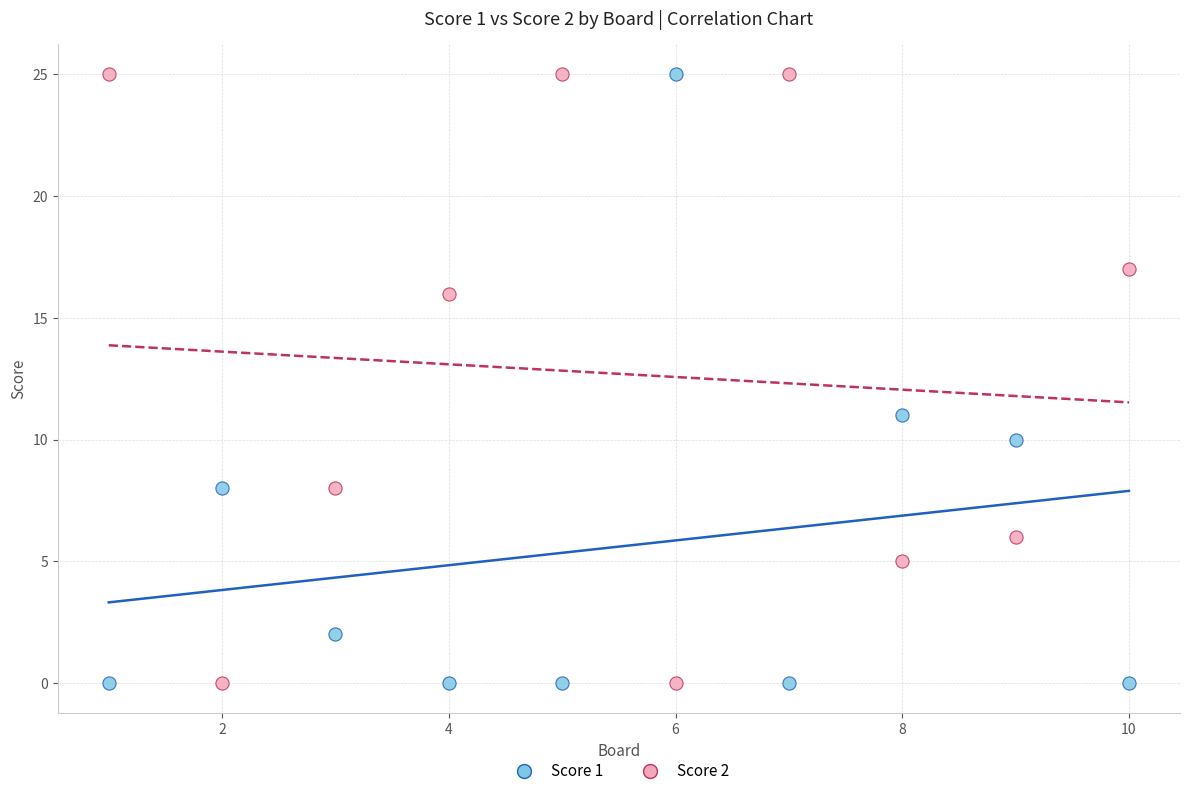

Across all series, what Y value is closest to 12?

11